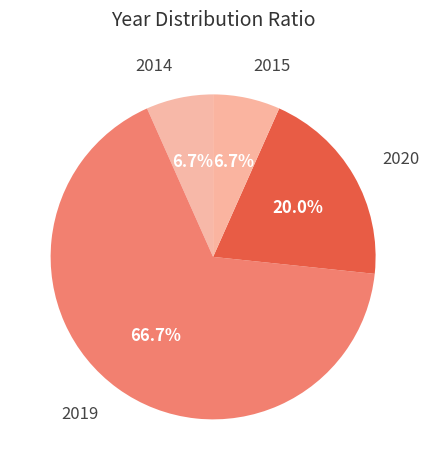

Does 2020 represent more than half of the total?

No